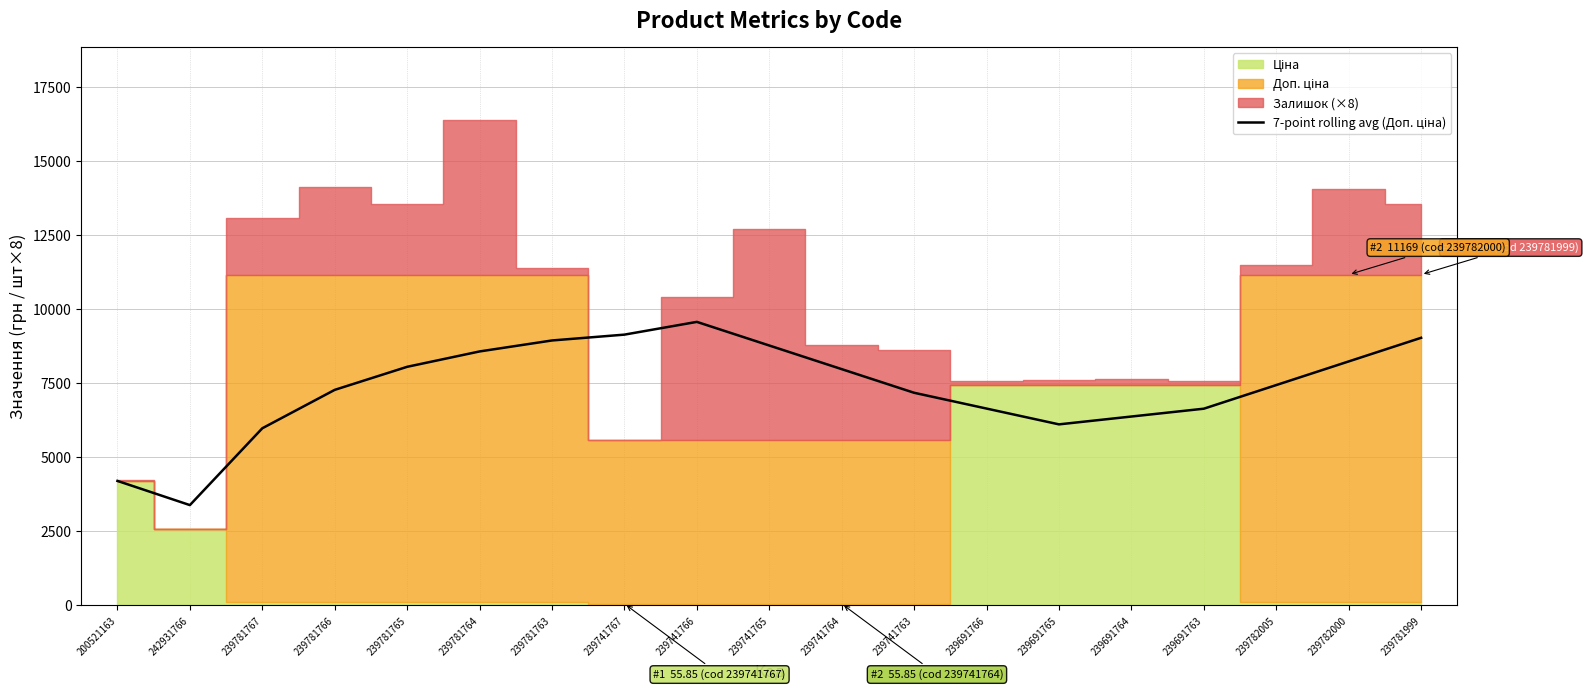

List the labels in order of value, smallest first.

242931766, 200521163, 239781767, 239691765, 239691764, 239691763, 239691766, 239741763, 239781766, 239782005, 239741764, 239781765, 239782000, 239781764, 239741765, 239781763, 239781999, 239741767, 239741766